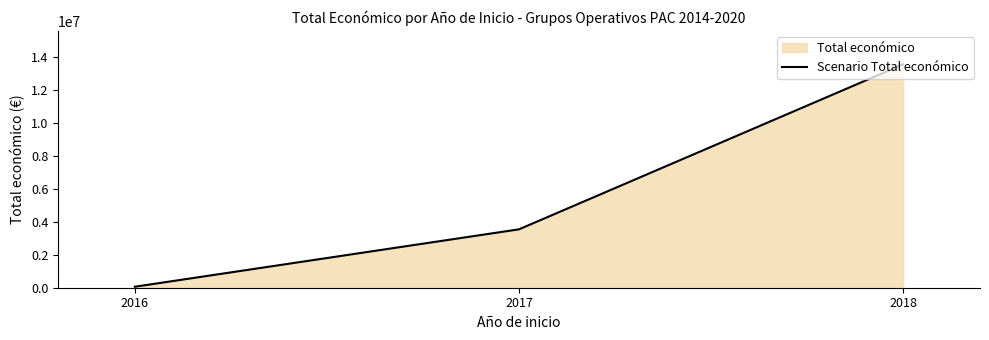

What is the value of the 3rd point from the left?

13537018